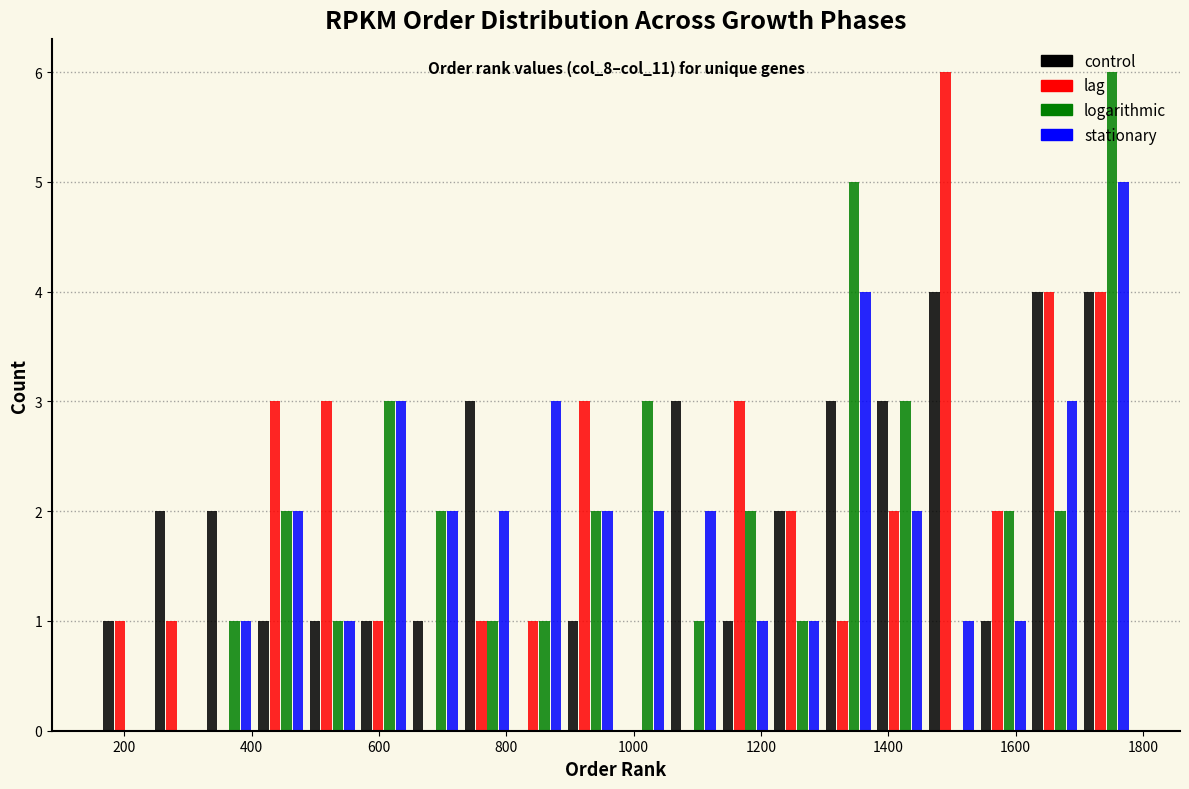

In the logarithmic series, which range on the x-axis has the tallest bar?

1700 to 1780